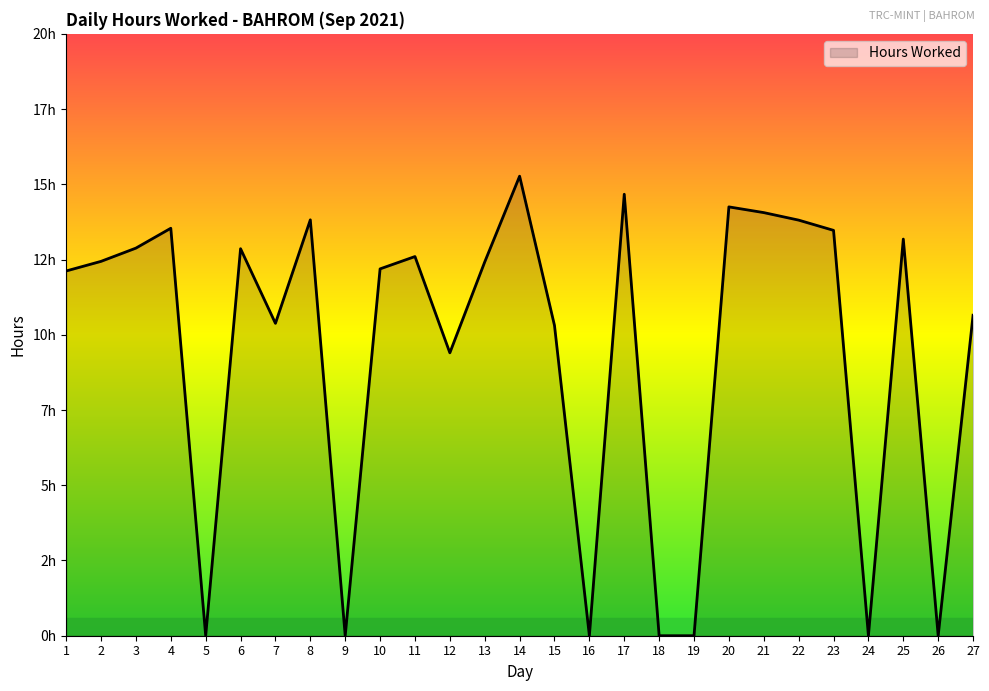

At which label is the value closest to 7?

12